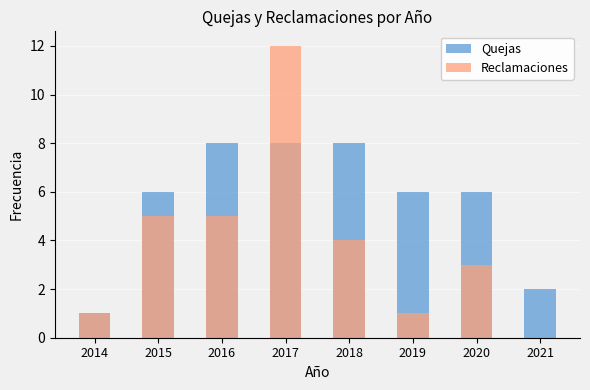

What is the difference between the maximum and minimum values in the Quejas series?

7